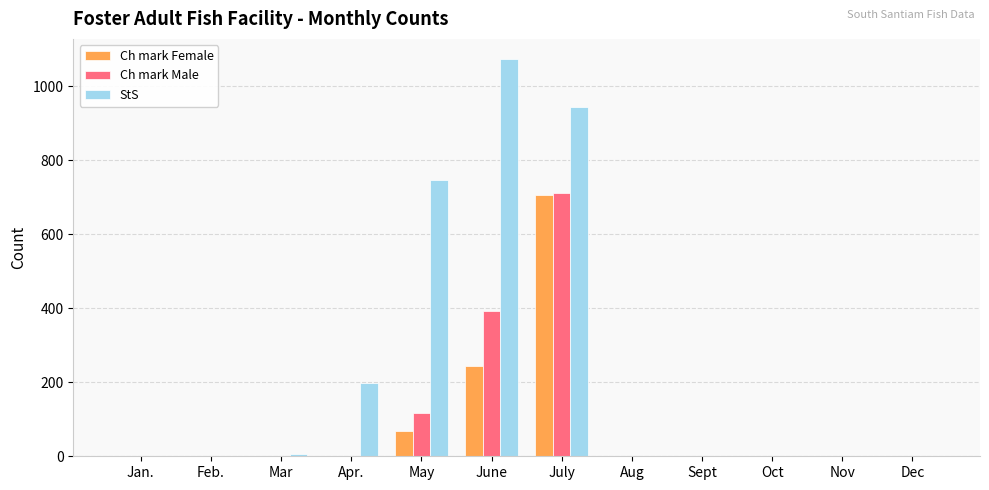

True or false: Ch mark Male has a value of 487 at Oct.

False